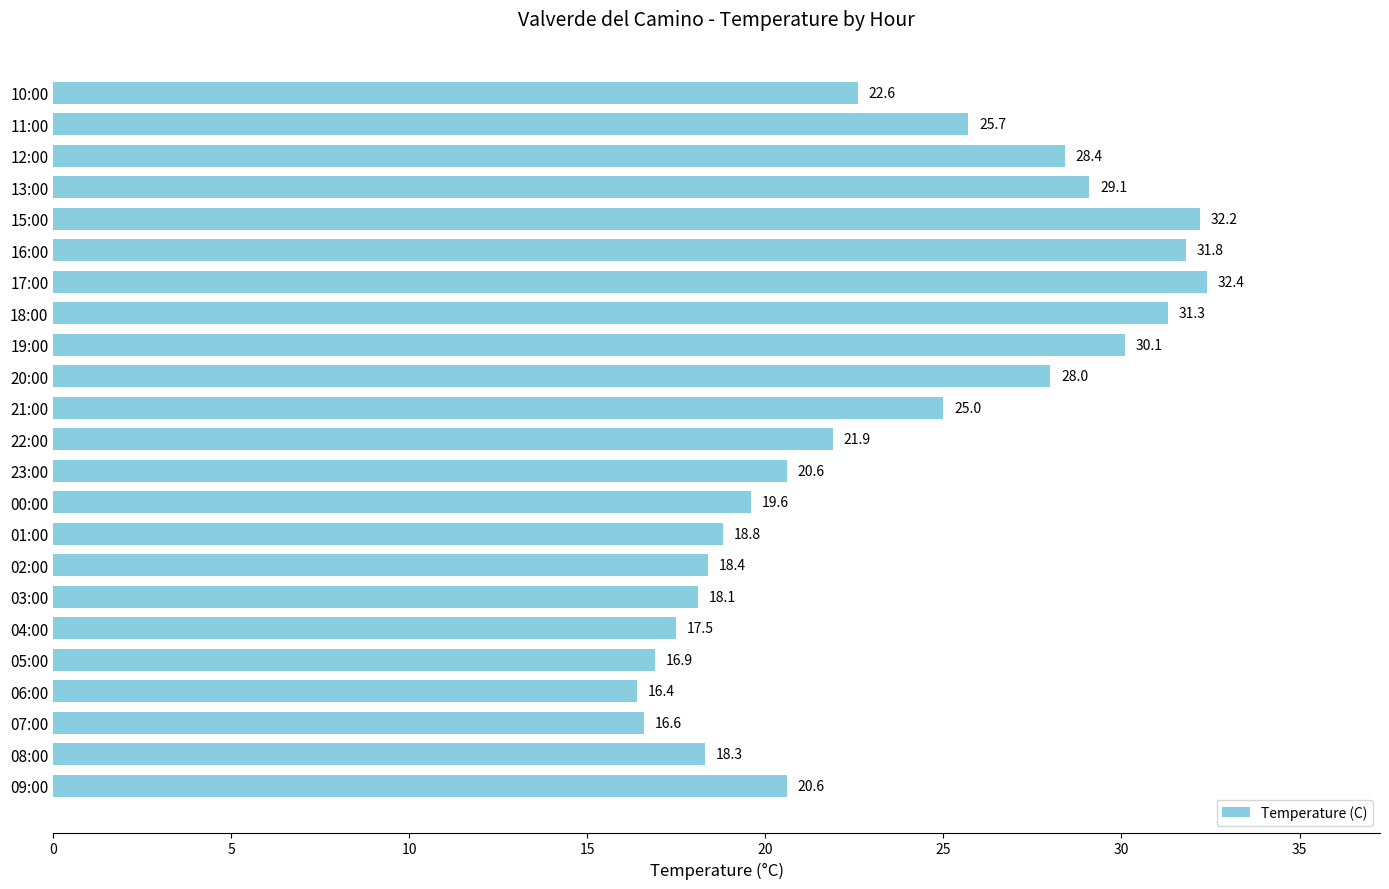

Is it true that the value at 18:00 is 31.3?

True